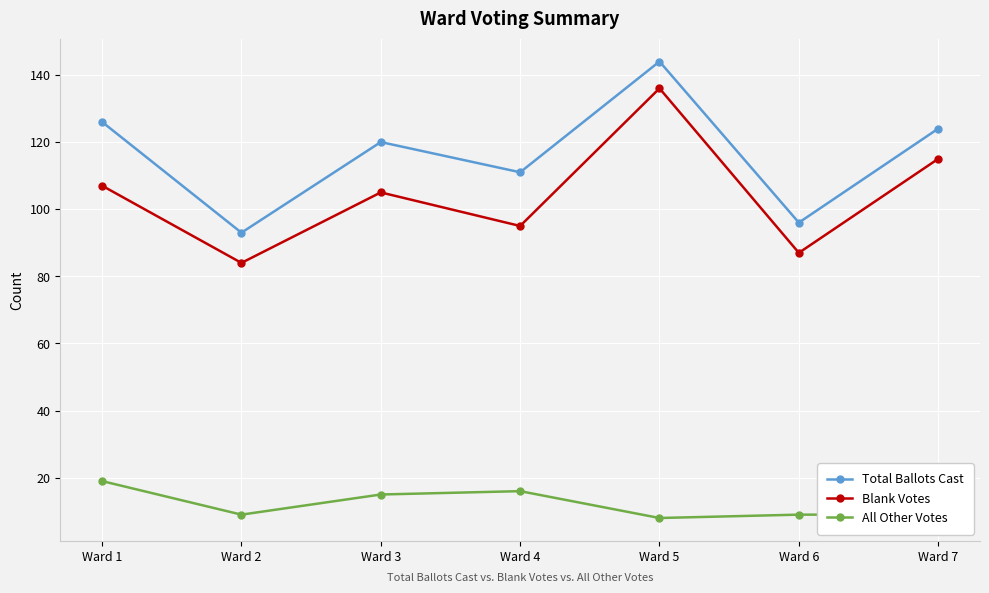

True or false: Blank Votes and Total Ballots Cast cross at least once.

False